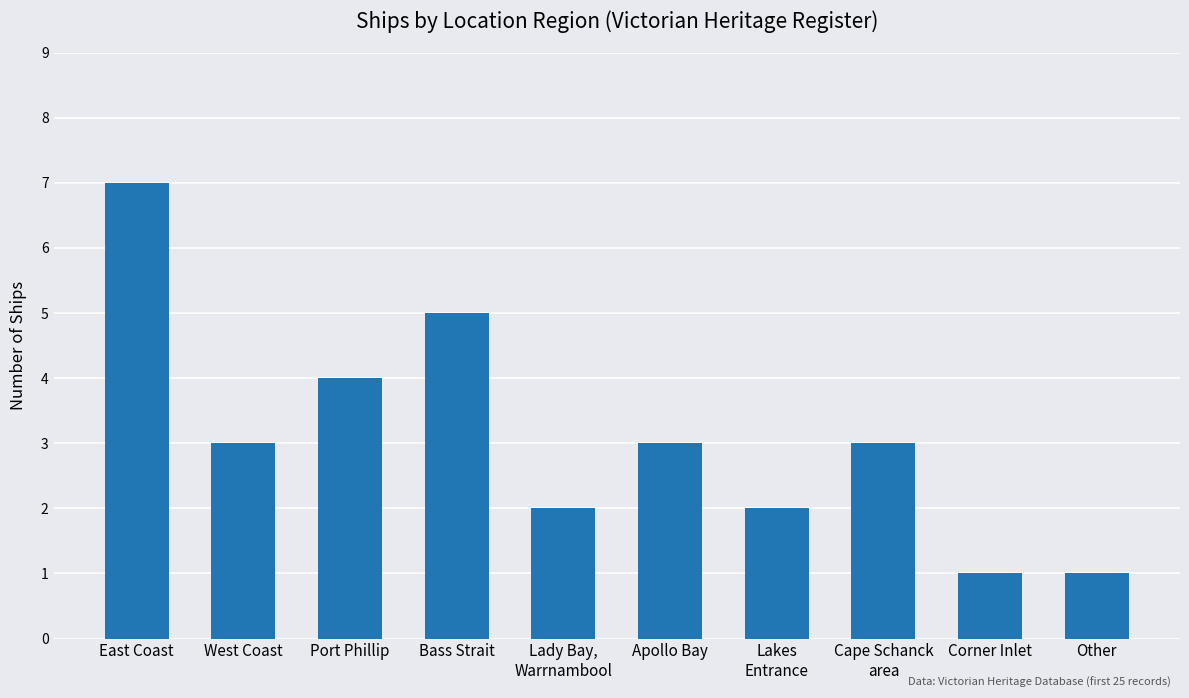

What is the minimum value shown in the chart?

1